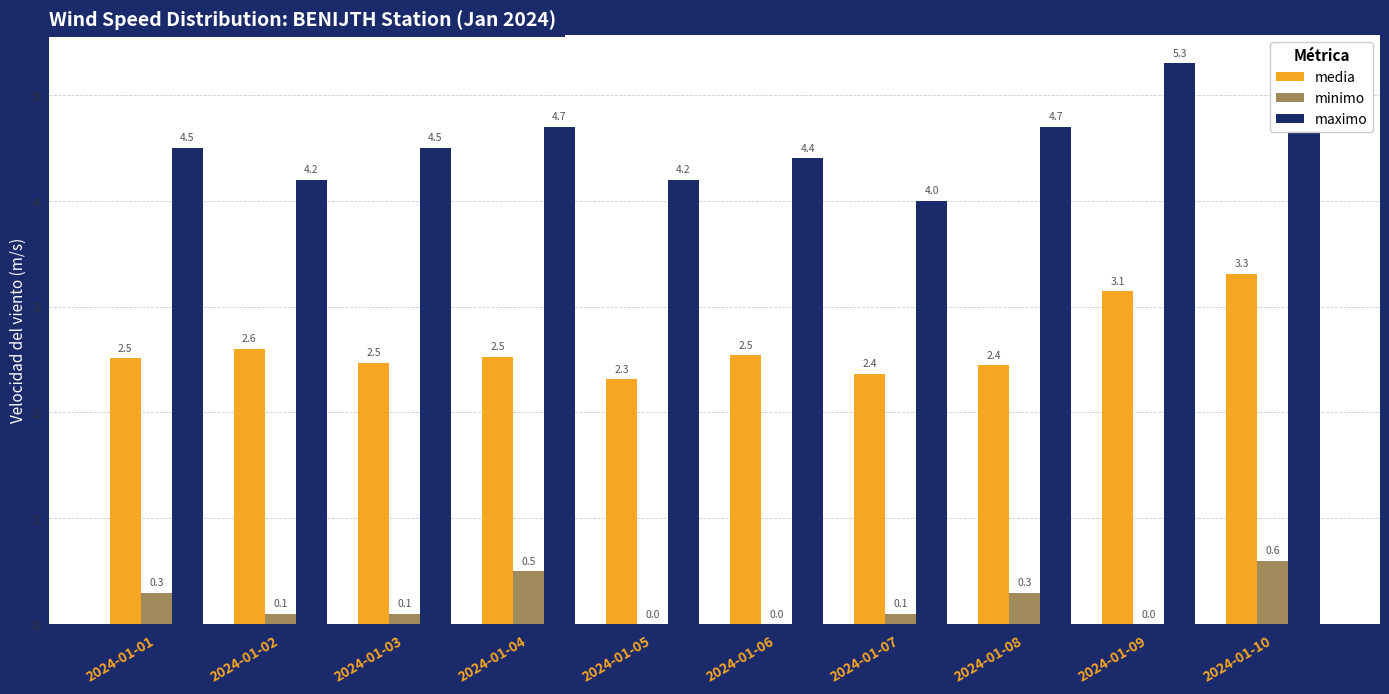

What is the difference between the second highest and minimum values in the maximo series?

1.3